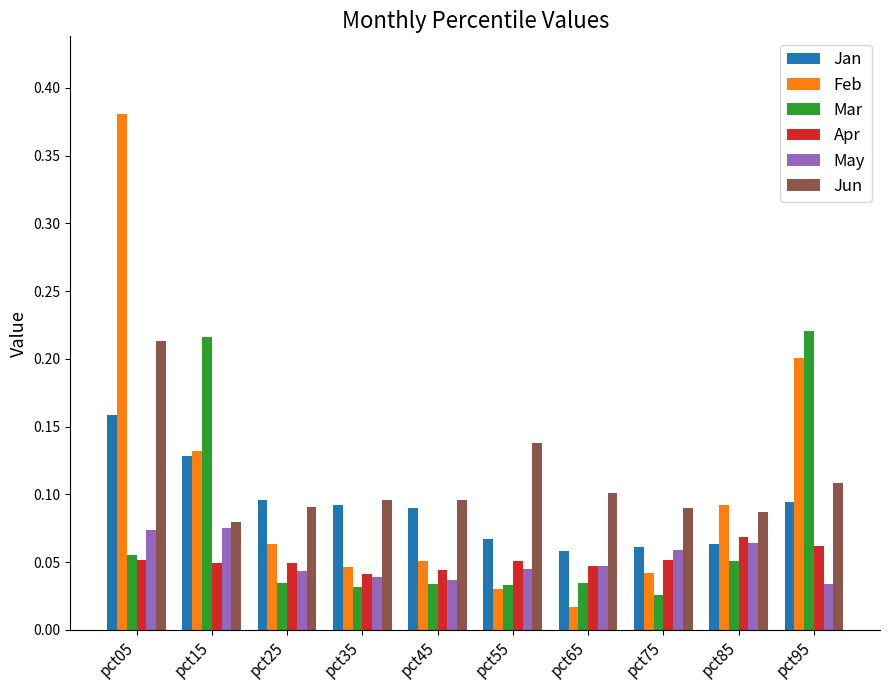

Which series has the largest total across all categories?

Jun